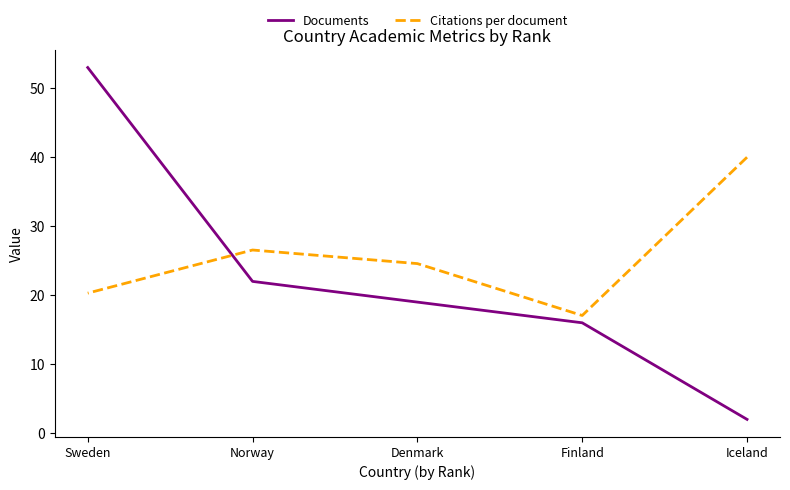

What is the average value of the Documents series?

22.4